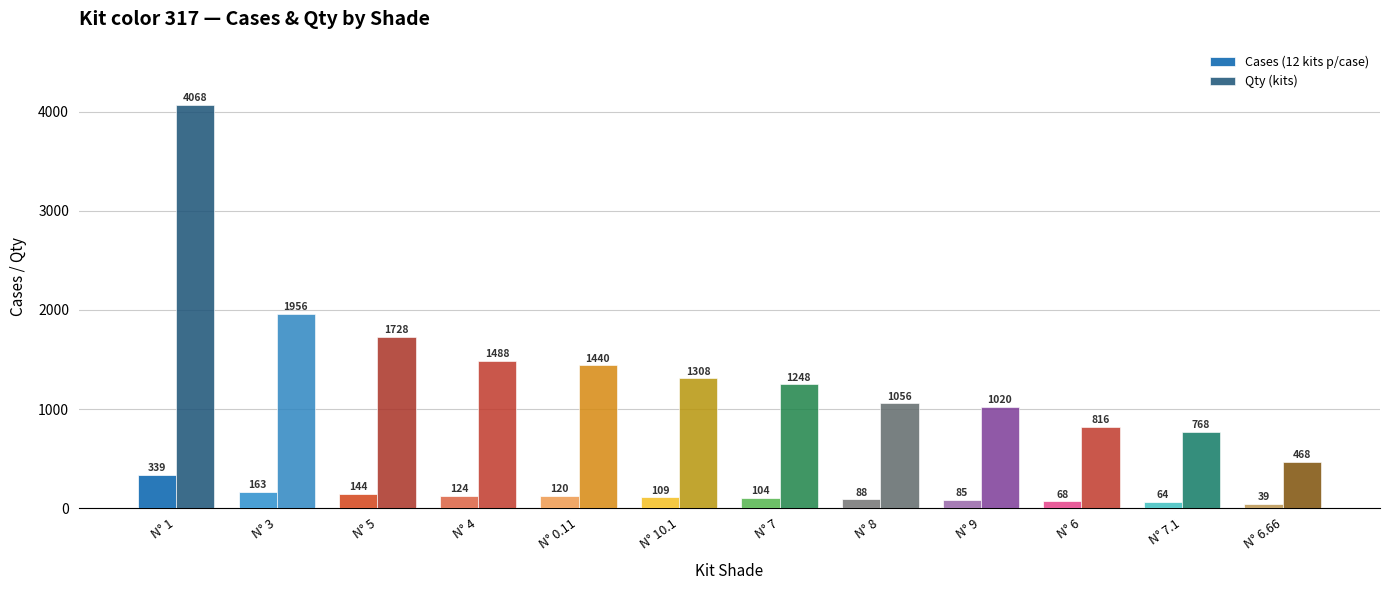

What is the sum of all Qty (kits) values?

17364